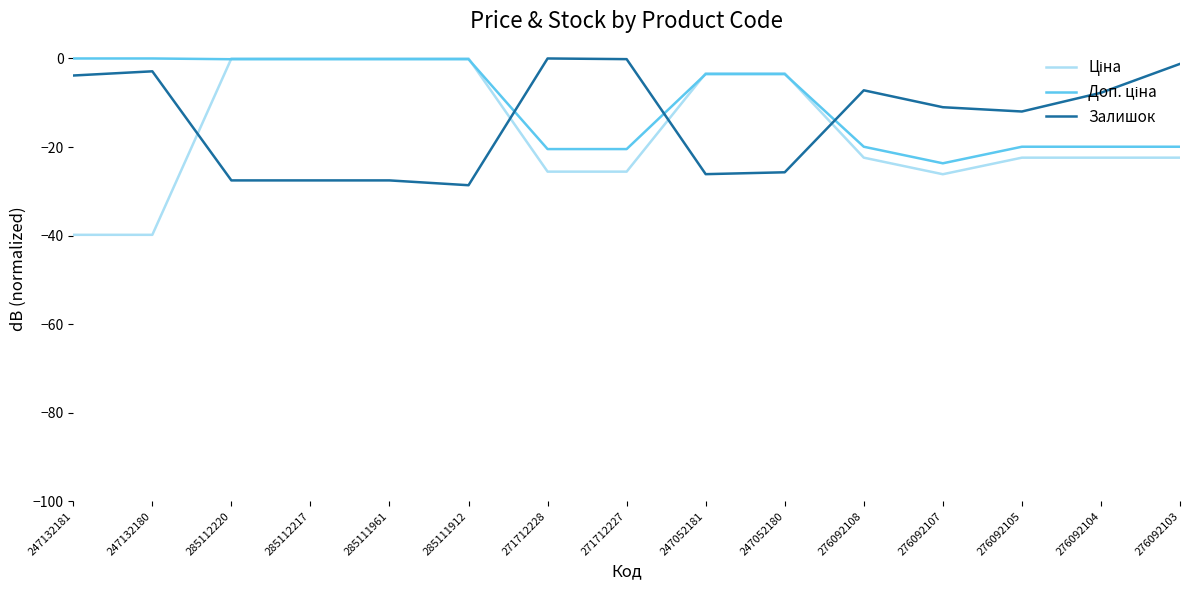

What is the total value across all series at 247132181?

-43.7